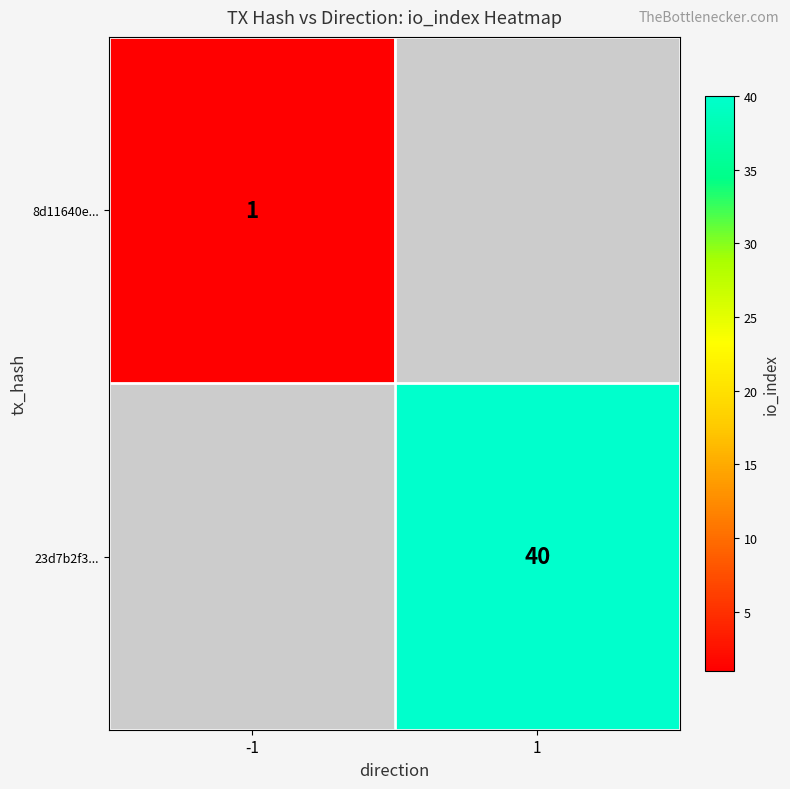

At which category does the chart reach its minimum across all series?

-1